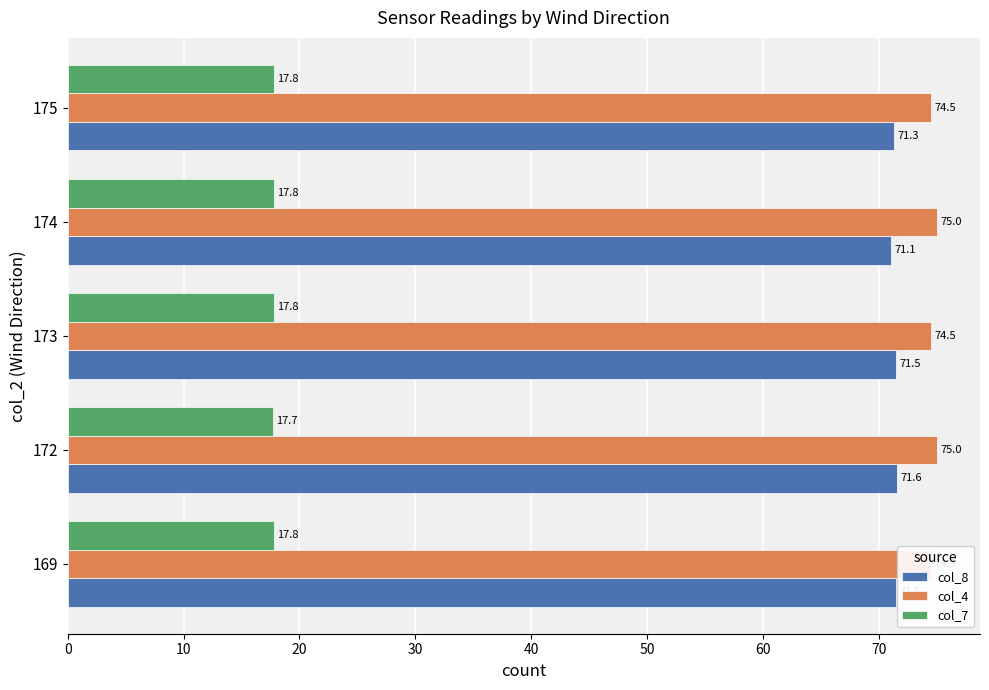

How many col_4 values are between 74 and 75?

5